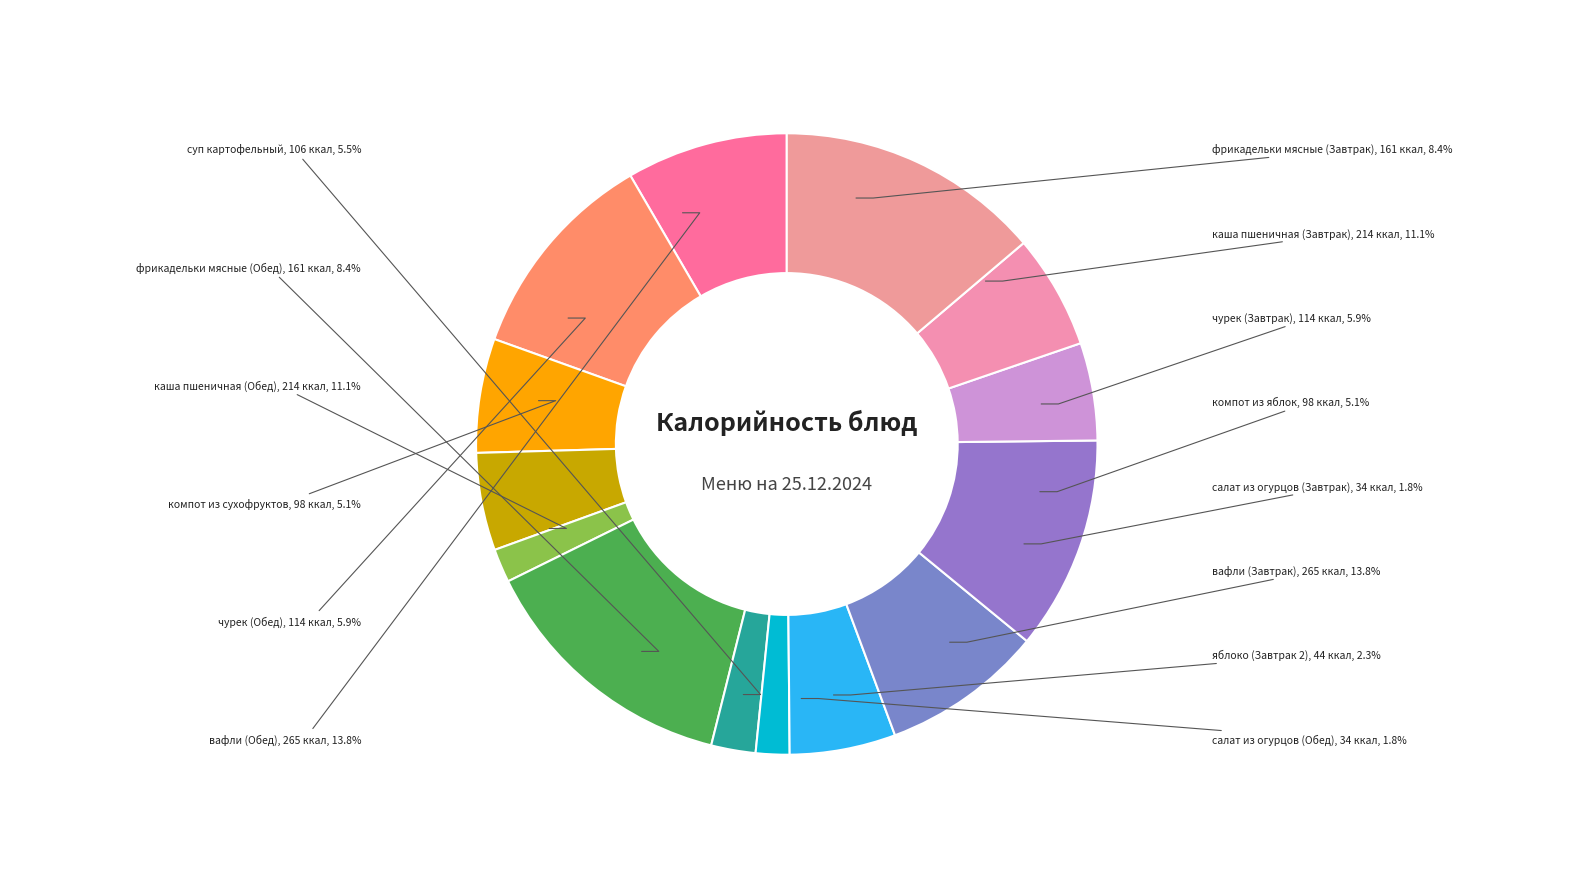

How many segments does this pie chart have?

14